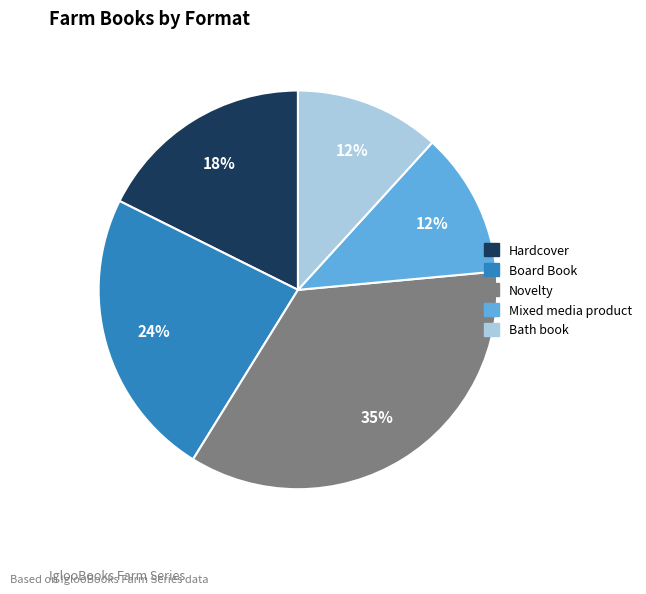

To the nearest percent, what percentage of the pie is Hardcover?

18%